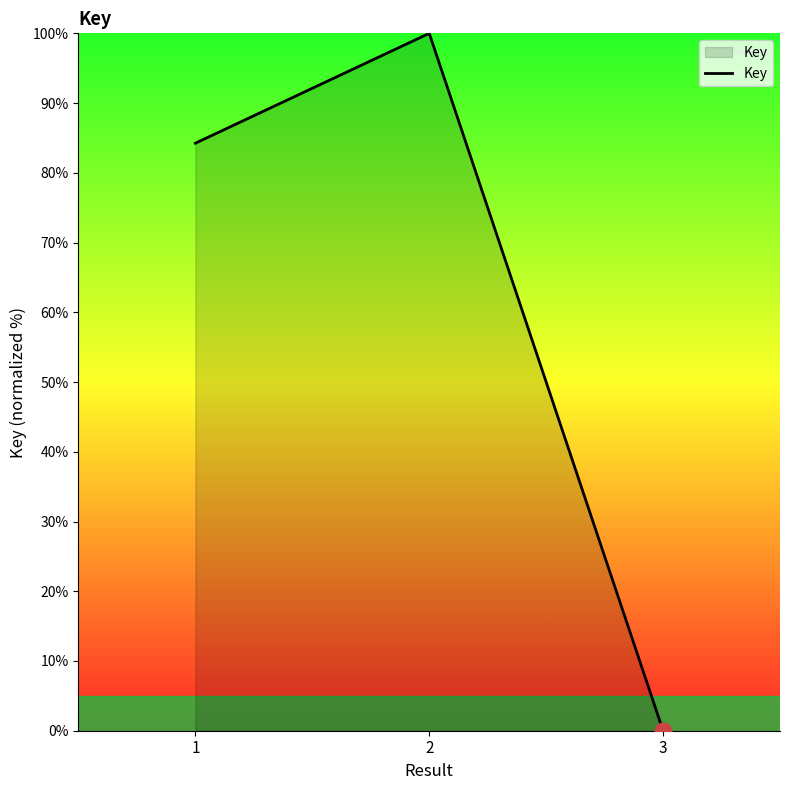

Is it true that the value at 1 is 31.7?

False